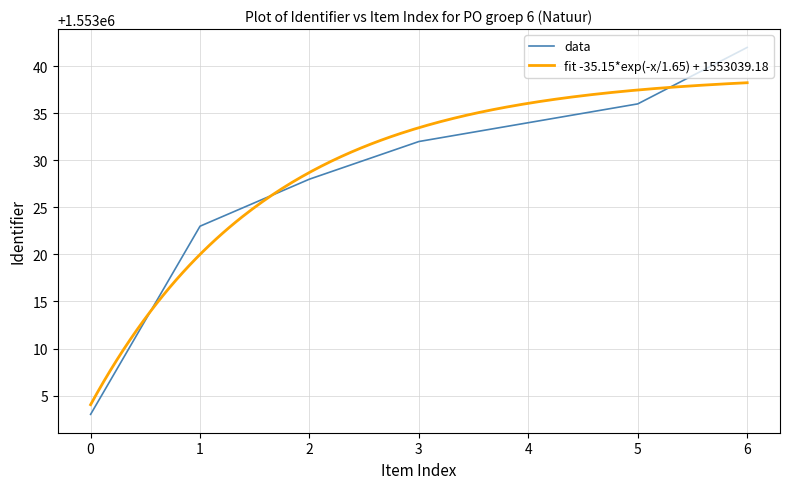

How many values are below 1553032?

3